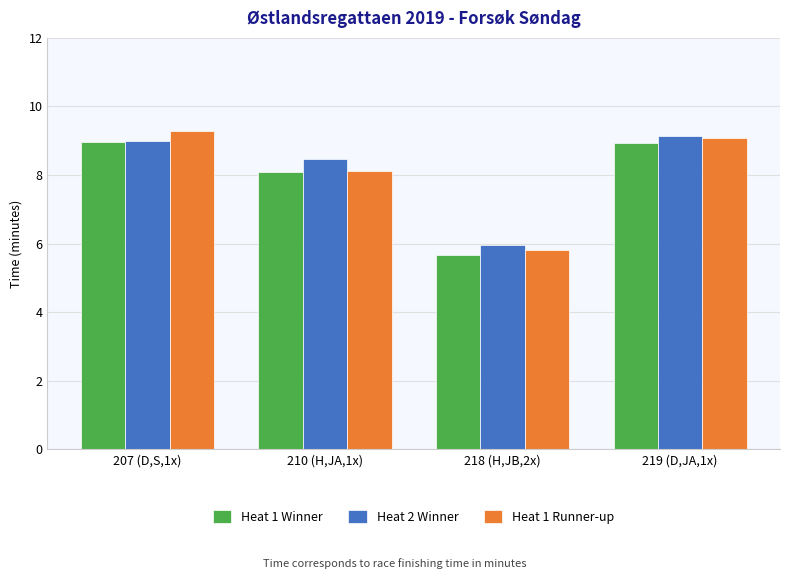

What is the value of the Heat 1 Runner-up bar at the 4th from the left?

9.1